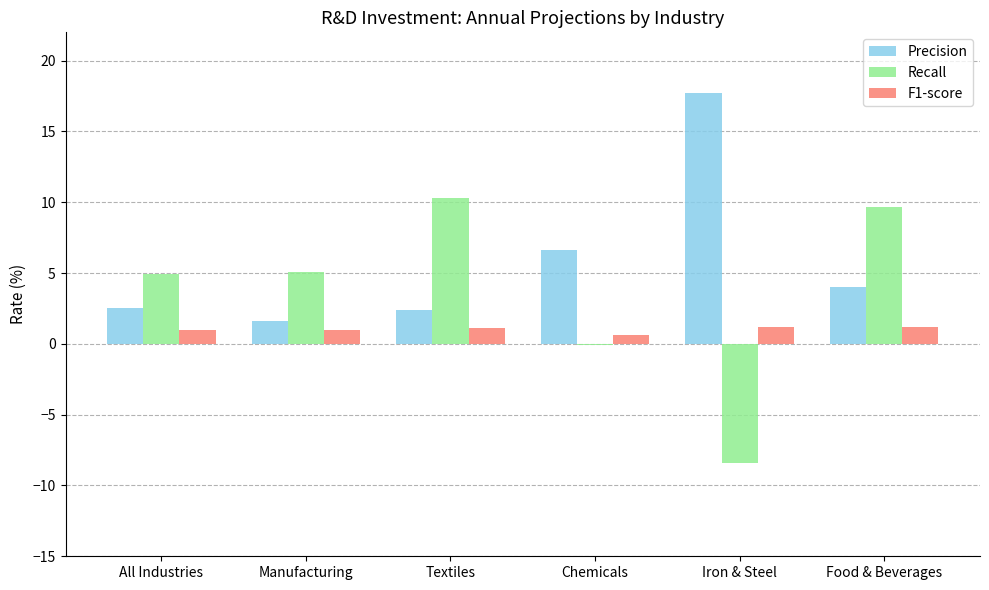

What is the sum of all Precision values?

34.8